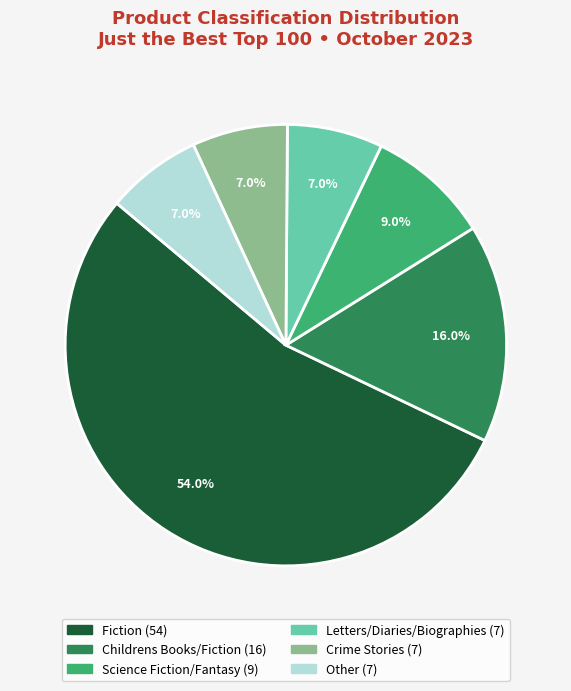

What portion of the pie excludes Letters/Diaries/Biographies?

93.0%